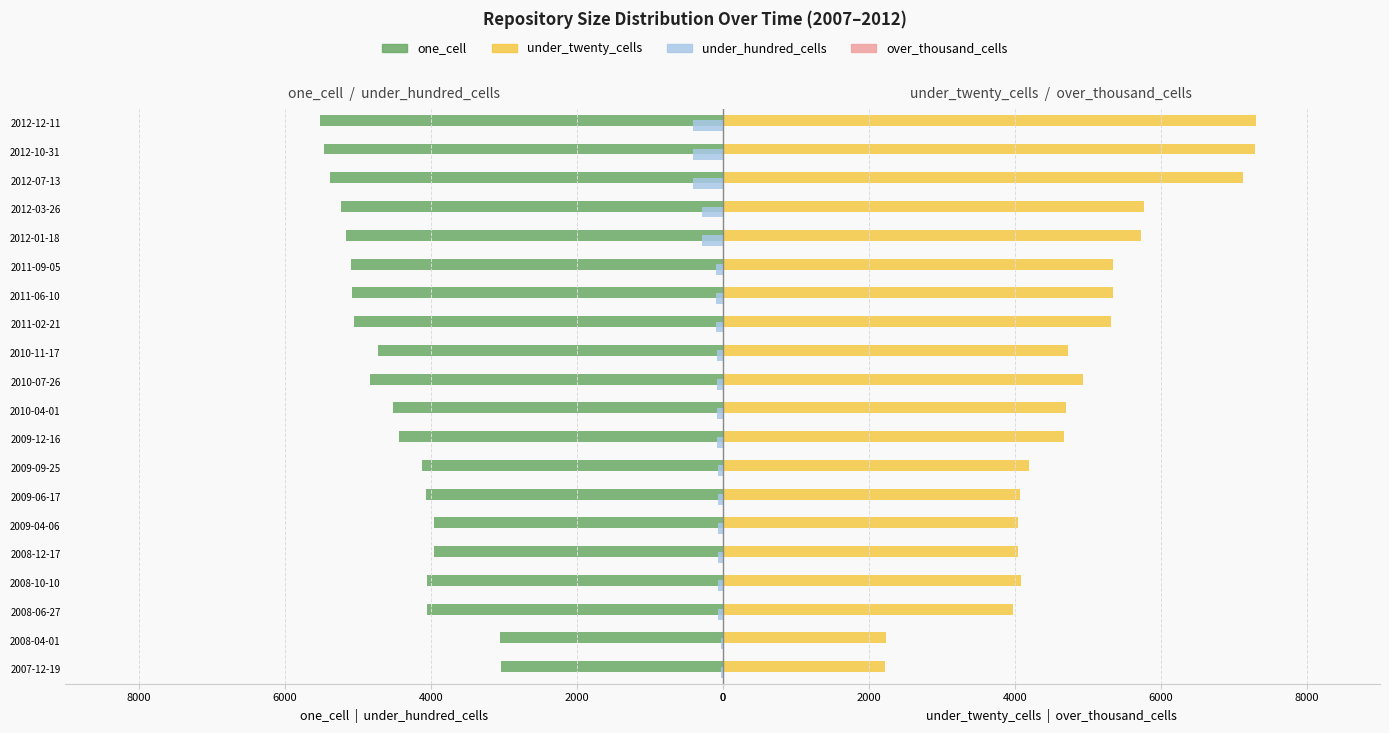

What is the lowest value of the under_hundred_cells series?

-412.0